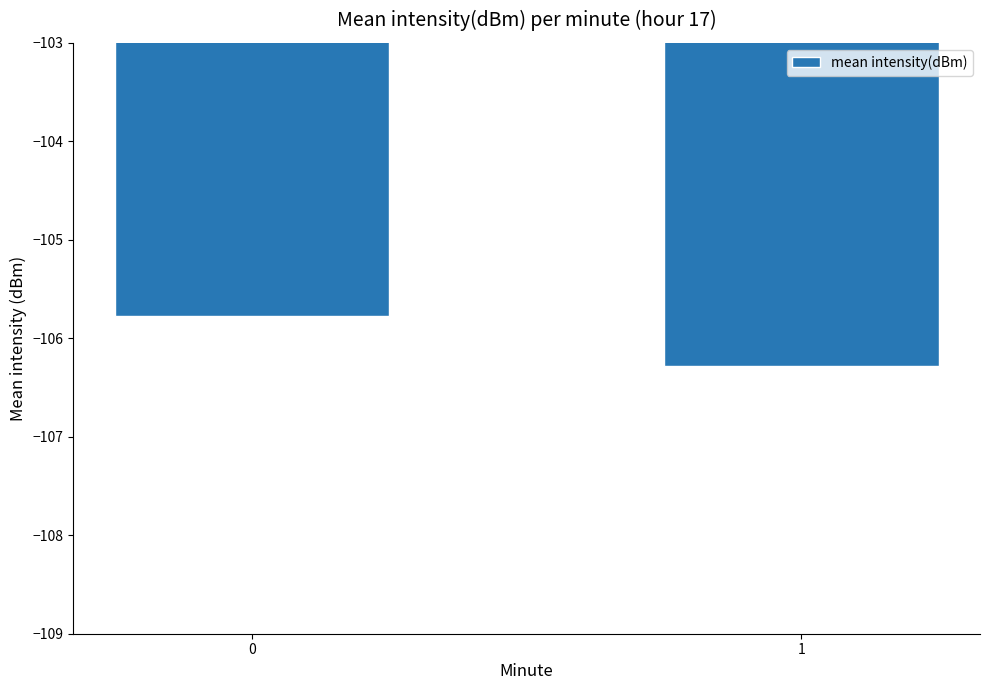

Are the bars horizontal?

No